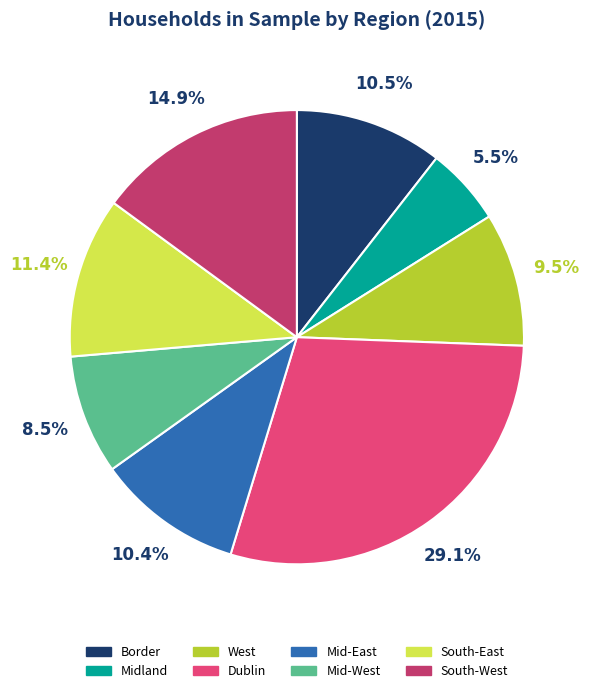

Is it true that Mid-West is 3% of the pie?

False